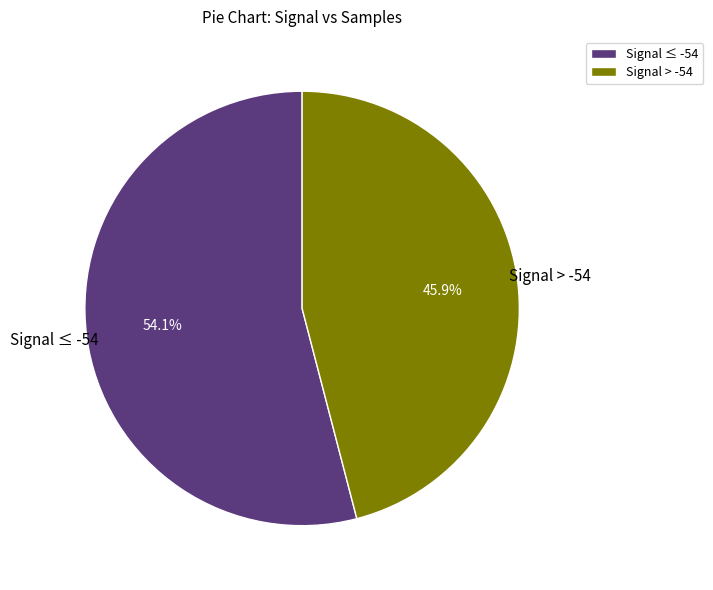

Is Signal ≤ -54 the majority of the pie?

Yes